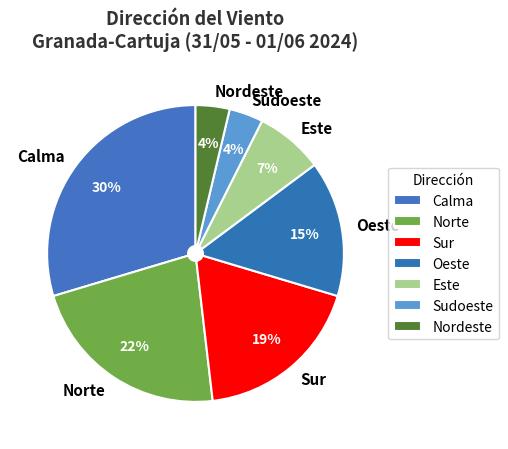

To the nearest percent, what is the difference between the largest and smallest slice percentages?

26%